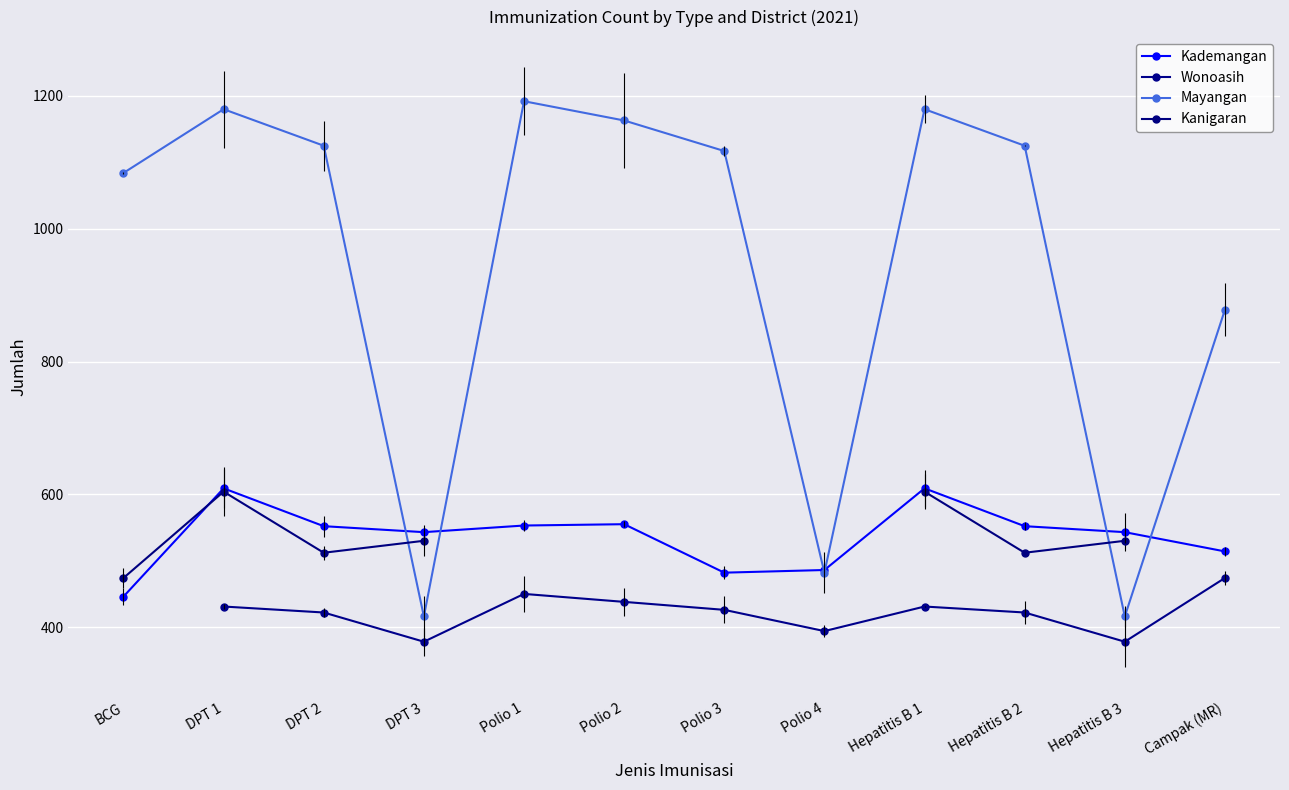

Which has a higher value, BCG or Polio 1?

Polio 1